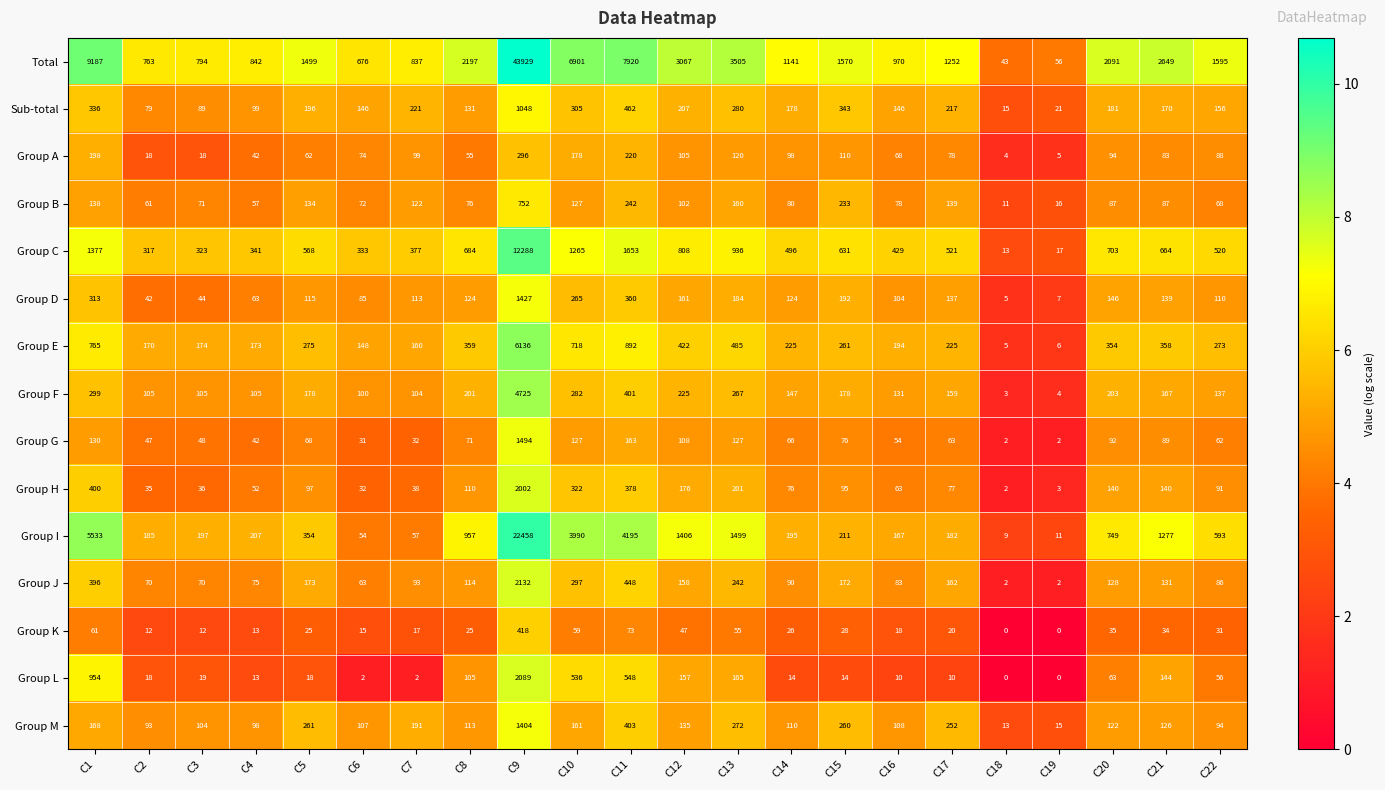

What is the difference between the maximum and second lowest values in the Group D series?

1420